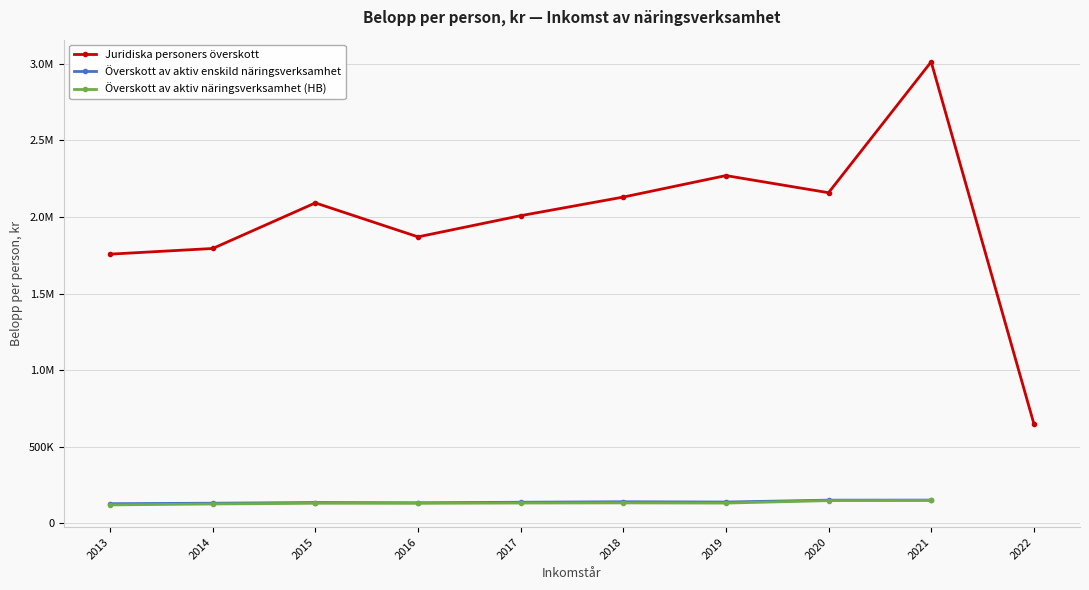

What is the difference between the second highest and minimum values in the Överskott av aktiv näringsverksamhet (HB) series?

29573.3